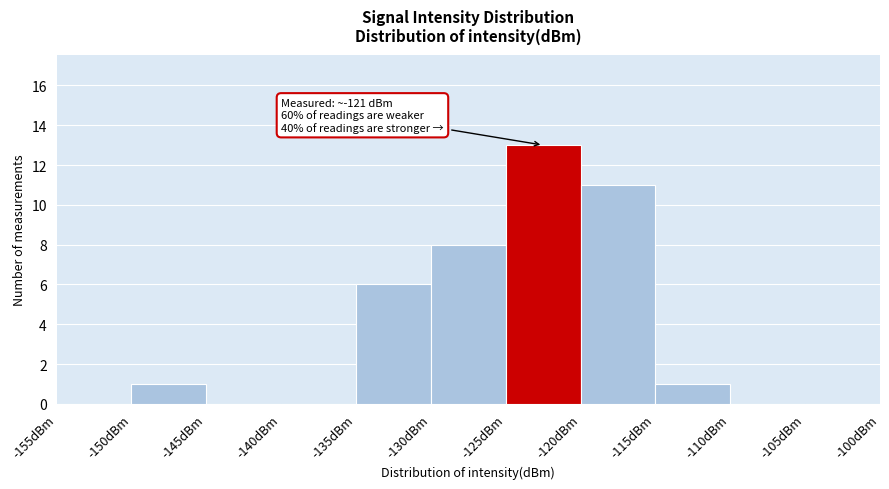

Which range on the x-axis has the tallest bar?

-125 to -120